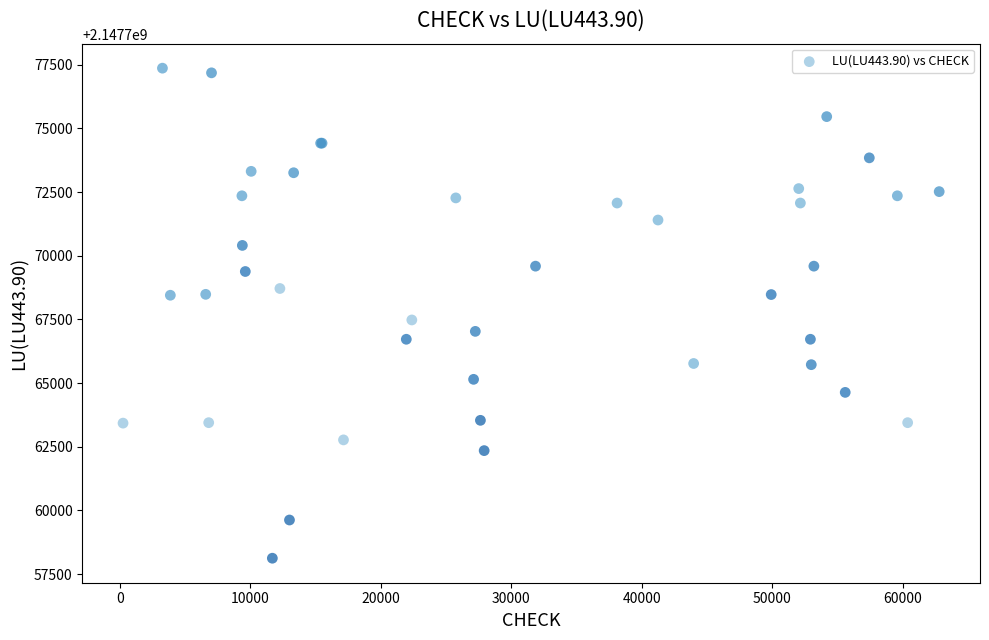

What Y value in the scatter plot is closest to 2147767743?

2147767478